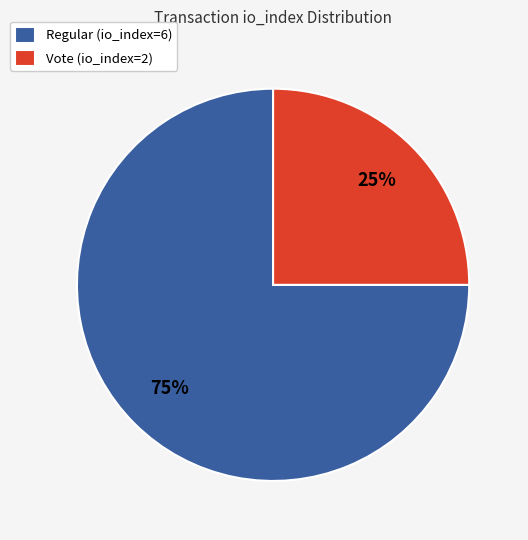

How many slices are in this pie chart?

2